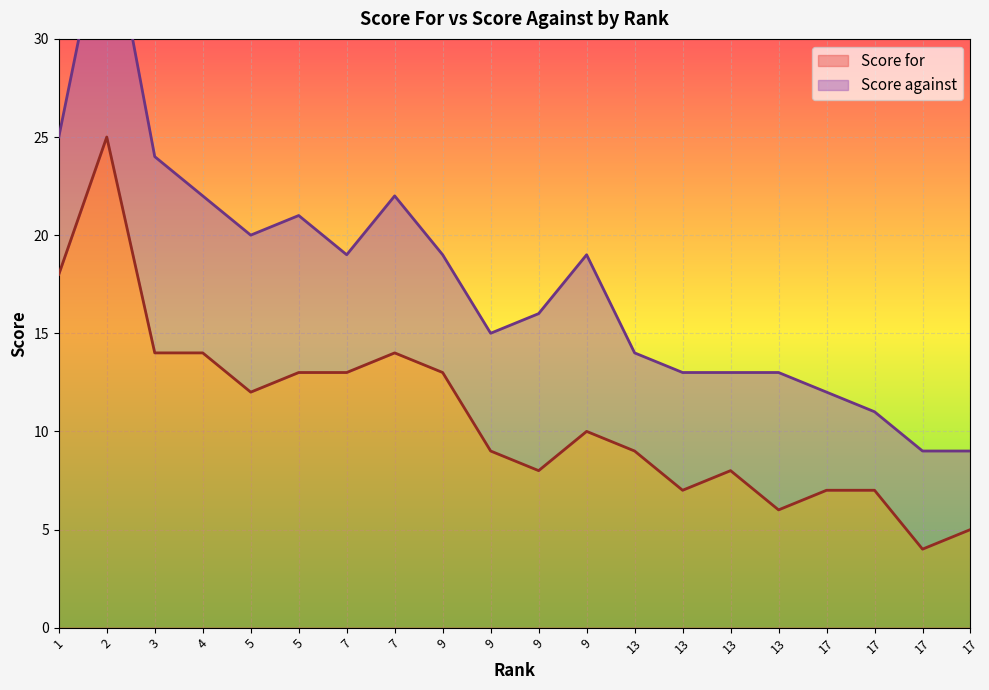

What is the difference between the maximum and second lowest values?

20